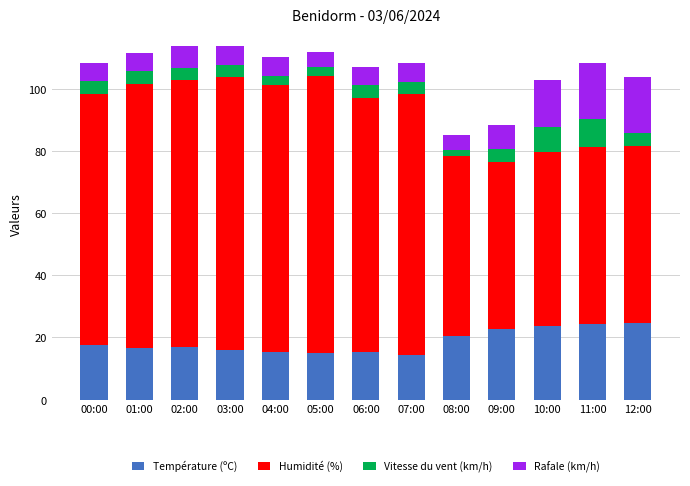

What is the total value across all series at 04:00?

110.4